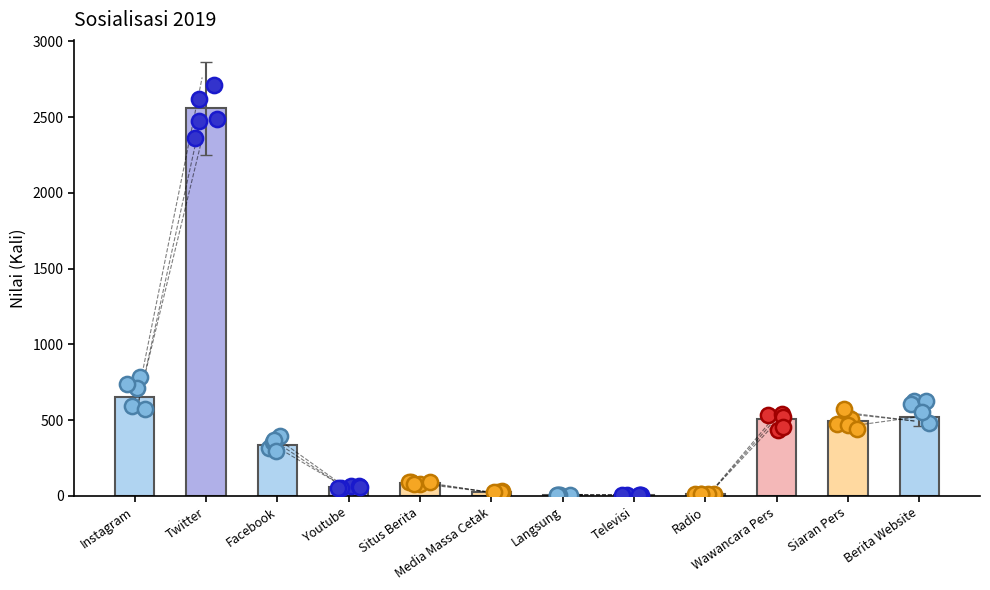

What is the change in value from Media Massa Cetak to Siaran Pers?

+471